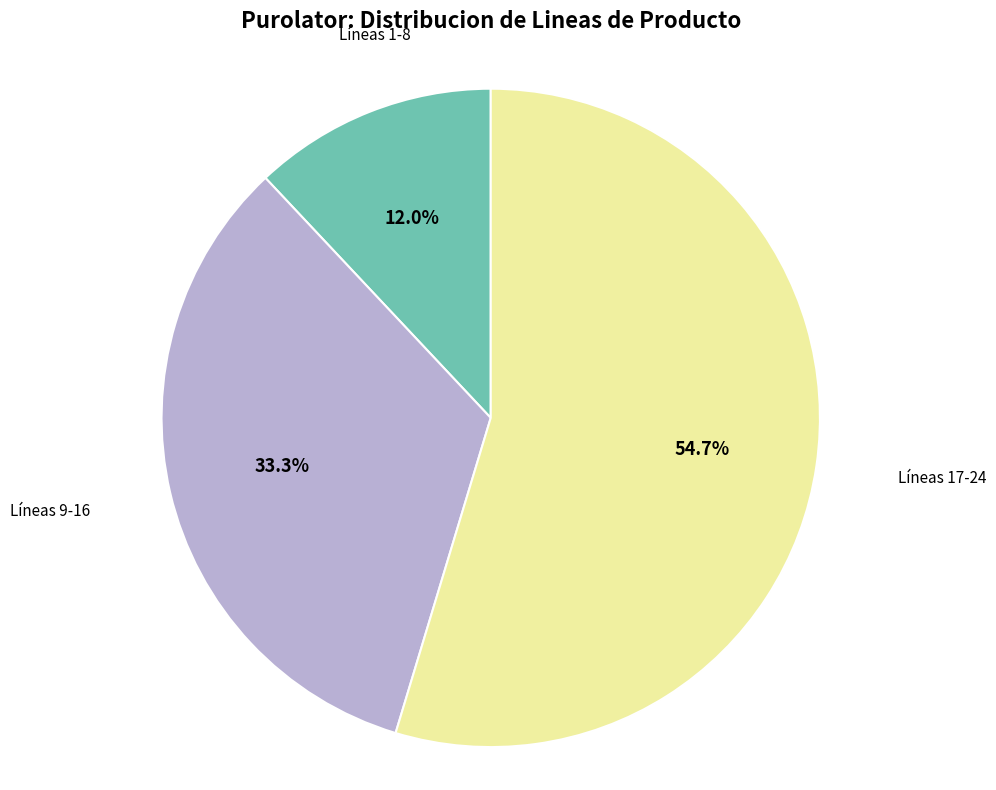

Is there any slice that represents more than half of the pie?

Yes